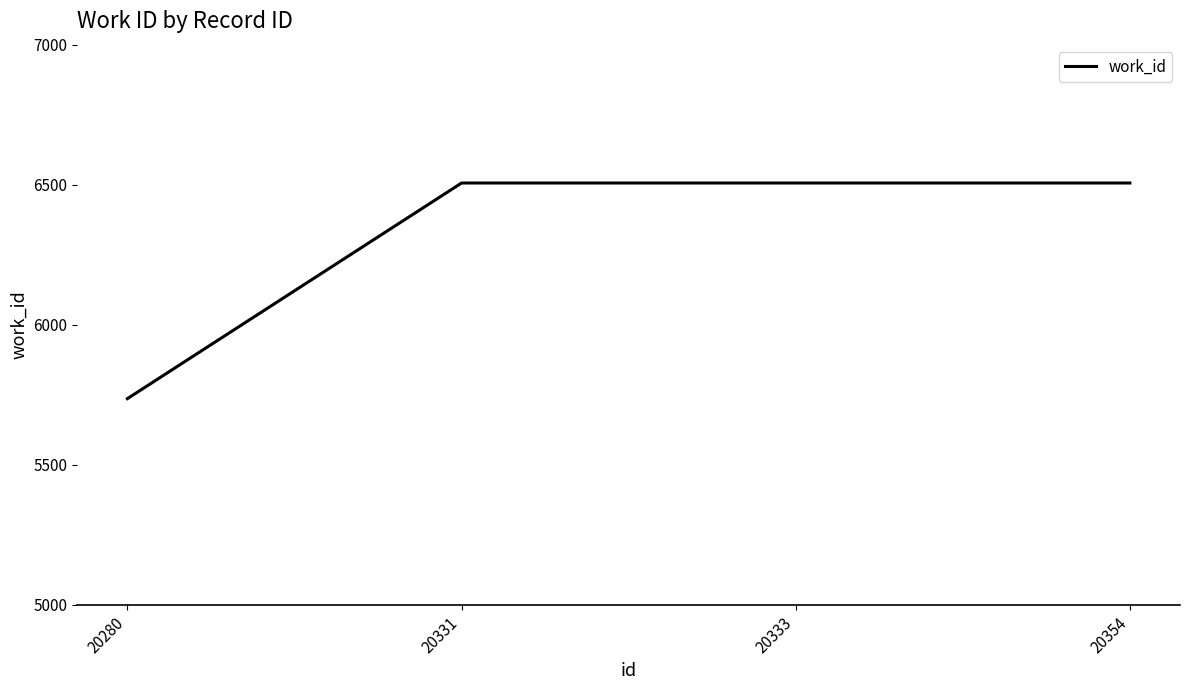

The value at 20280 is 9881. True or false?

False